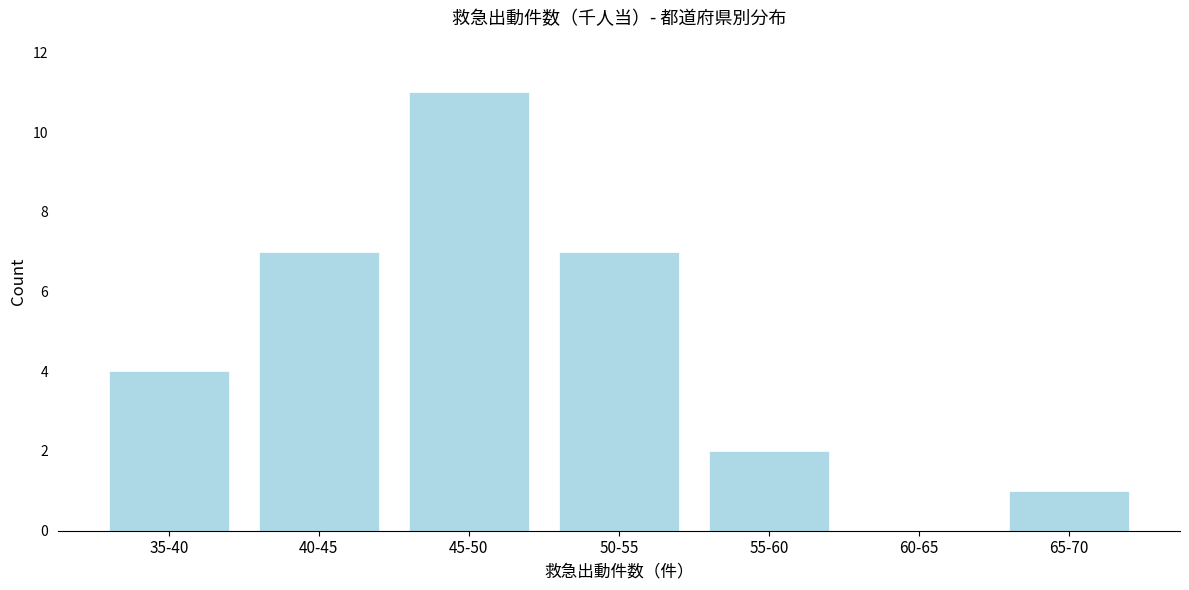

Reading left to right, list all the values displayed in this chart.

35-40=4	40-45=7	45-50=11	50-55=7	55-60=2	60-65=0	65-70=1